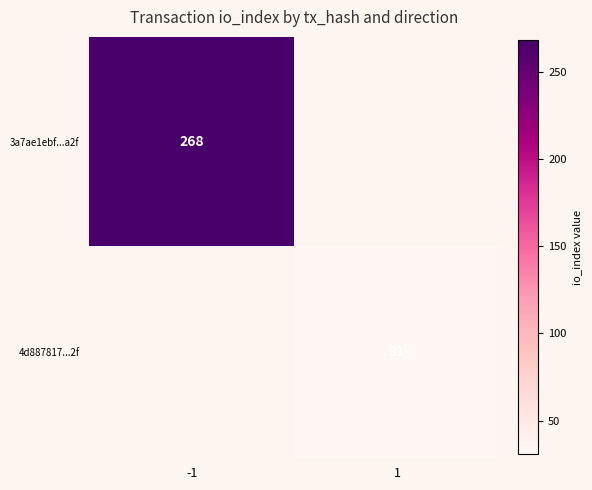

True or false: 3a7ae1ebf...a2f has a value of 268 at -1.

True